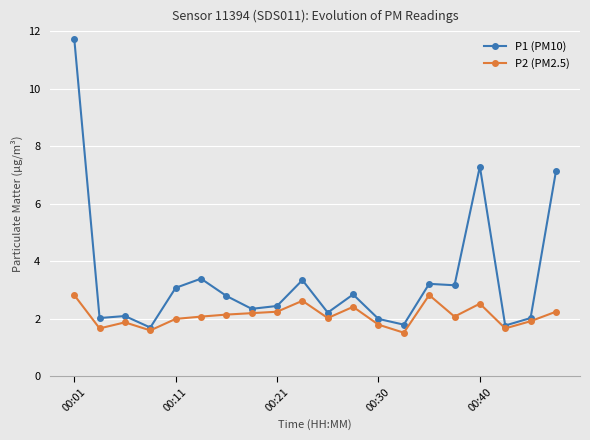

What is the value of the P1 (PM10) point at the 2nd from the left?

2.0